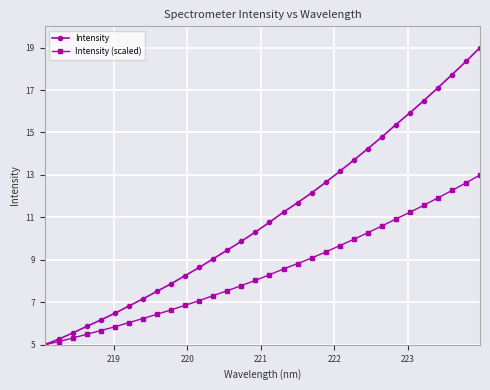

What is the value of the Intensity point at the 19th from the left?

11.7